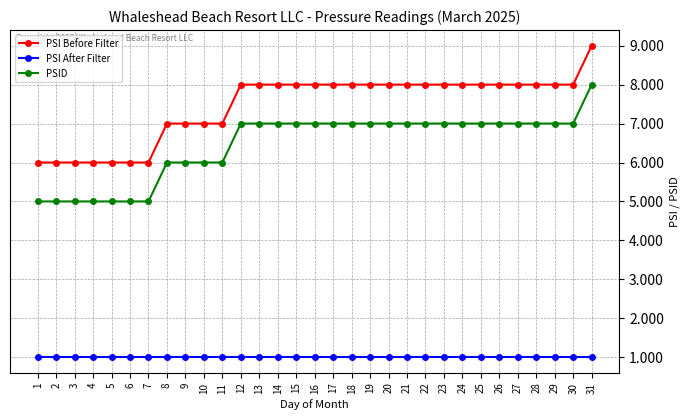

True or false: PSI After Filter has a value of 2 at 31.

False